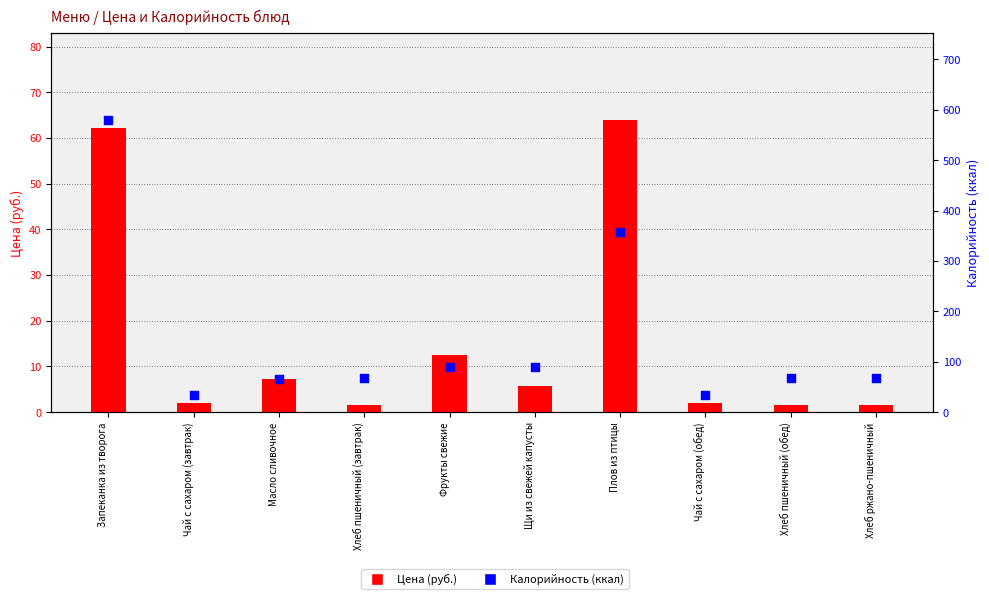

What are all the series names shown in the legend?

Цена (руб.), Калорийность (ккал)